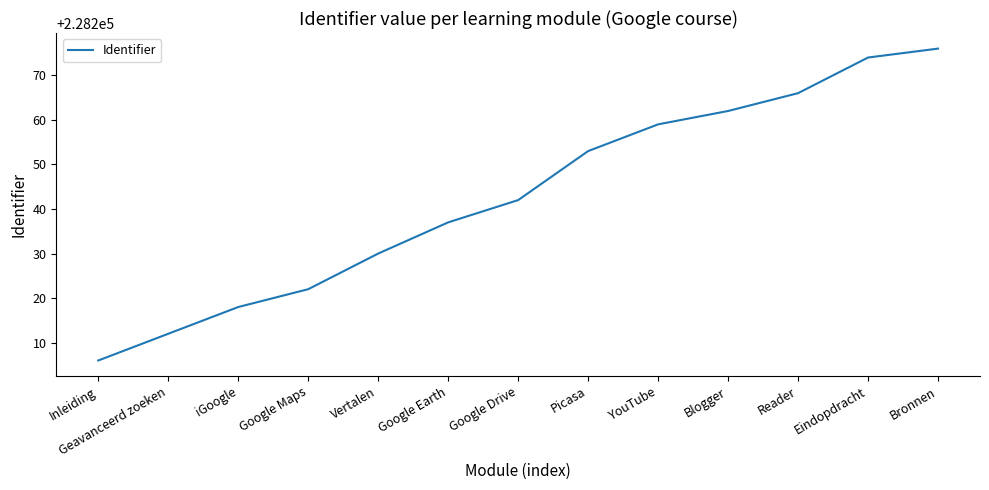

Which category has the lowest value across all series?

Inleiding